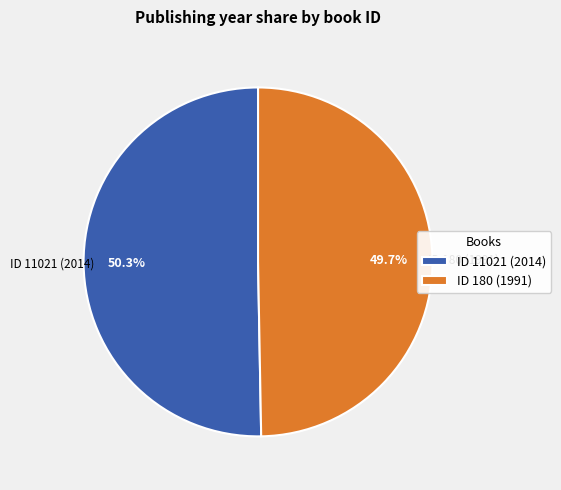

Rank the categories by value from lowest to highest.

ID 180 (1991), ID 11021 (2014)